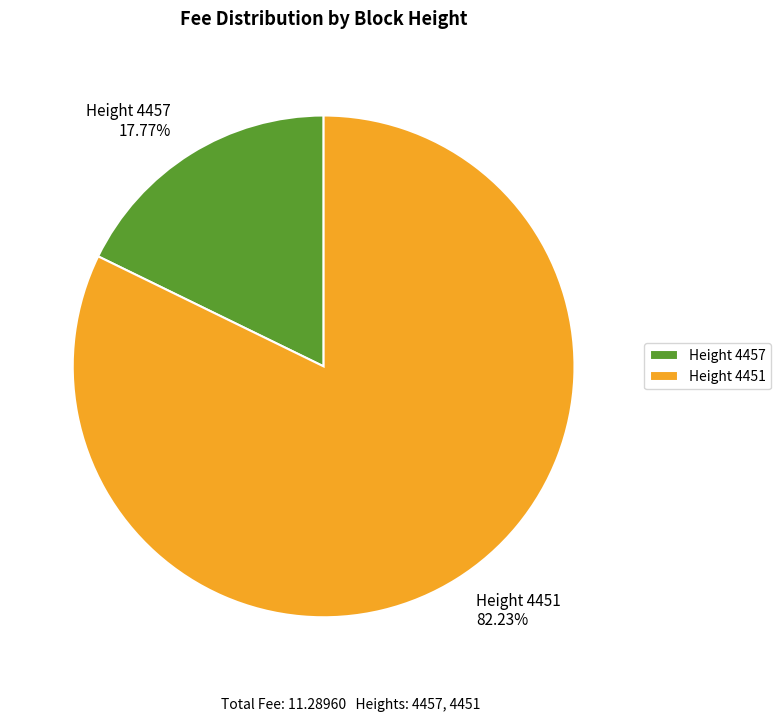

Rank the categories by value from highest to lowest.

Height 4451, Height 4457